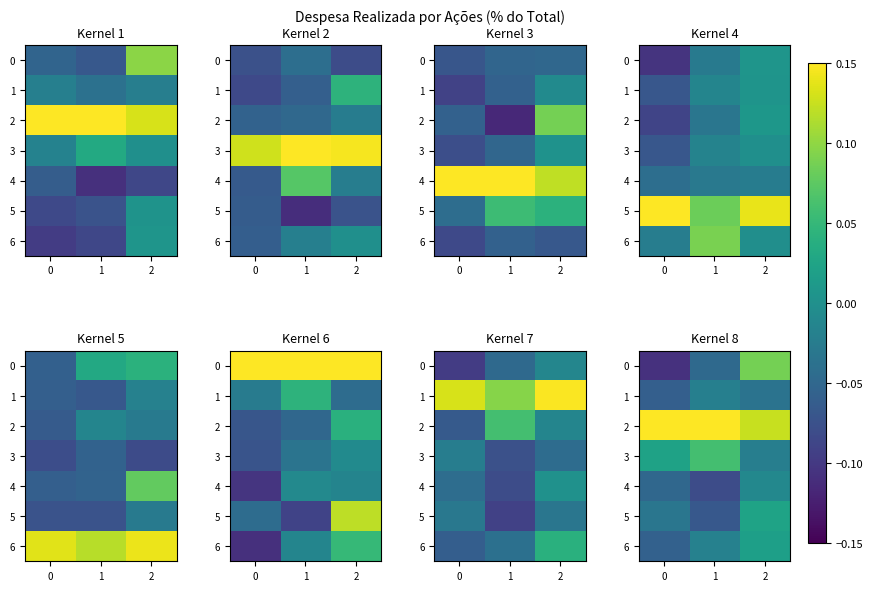

How many values in 5 are above zero?

1